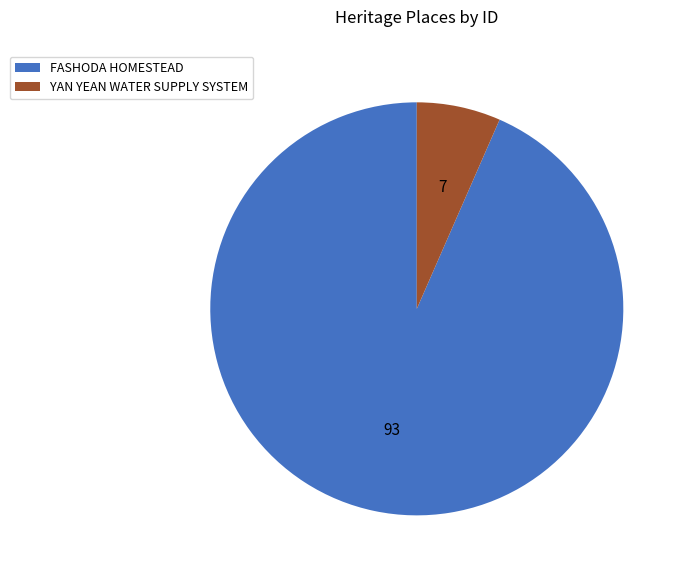

Which slice is the smallest?

YAN YEAN WATER SUPPLY SYSTEM